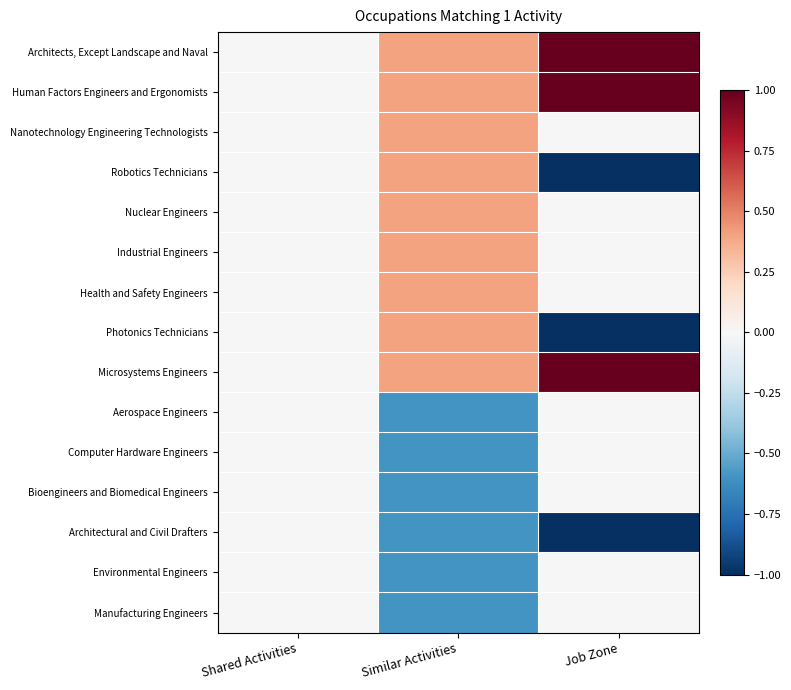

Reading right to left, list all the values displayed in this chart.

Architects, Except Landscape and Naval: Job Zone=1.0	Similar Activities=0.4	Shared Activities=0.0
Human Factors Engineers and Ergonomists: Job Zone=1.0	Similar Activities=0.4	Shared Activities=0.0
Nanotechnology Engineering Technologists: Job Zone=0.0	Similar Activities=0.4	Shared Activities=0.0
Robotics Technicians: Job Zone=-1.0	Similar Activities=0.4	Shared Activities=0.0
Nuclear Engineers: Job Zone=0.0	Similar Activities=0.4	Shared Activities=0.0
Industrial Engineers: Job Zone=0.0	Similar Activities=0.4	Shared Activities=0.0
Health and Safety Engineers: Job Zone=0.0	Similar Activities=0.4	Shared Activities=0.0
Photonics Technicians: Job Zone=-1.0	Similar Activities=0.4	Shared Activities=0.0
Microsystems Engineers: Job Zone=1.0	Similar Activities=0.4	Shared Activities=0.0
Aerospace Engineers: Job Zone=0.0	Similar Activities=-0.6	Shared Activities=0.0
Computer Hardware Engineers: Job Zone=0.0	Similar Activities=-0.6	Shared Activities=0.0
Bioengineers and Biomedical Engineers: Job Zone=0.0	Similar Activities=-0.6	Shared Activities=0.0
Architectural and Civil Drafters: Job Zone=-1.0	Similar Activities=-0.6	Shared Activities=0.0
Environmental Engineers: Job Zone=0.0	Similar Activities=-0.6	Shared Activities=0.0
Manufacturing Engineers: Job Zone=0.0	Similar Activities=-0.6	Shared Activities=0.0